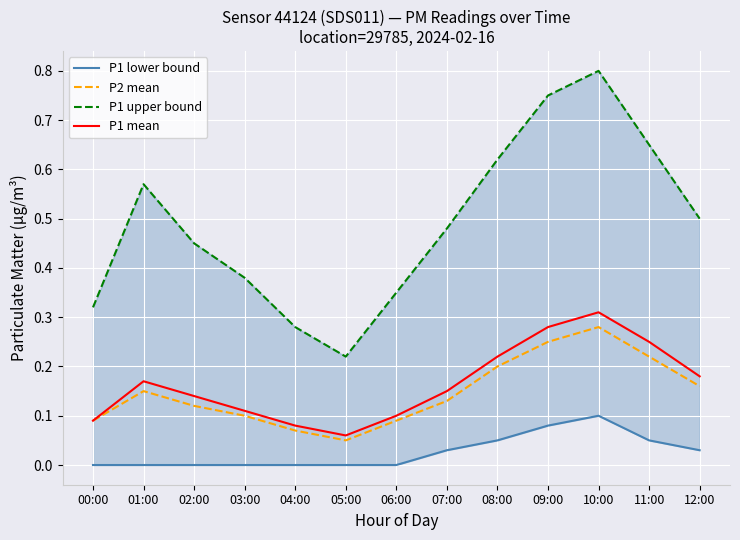

What is the average value of the P2 mean series?

0.1